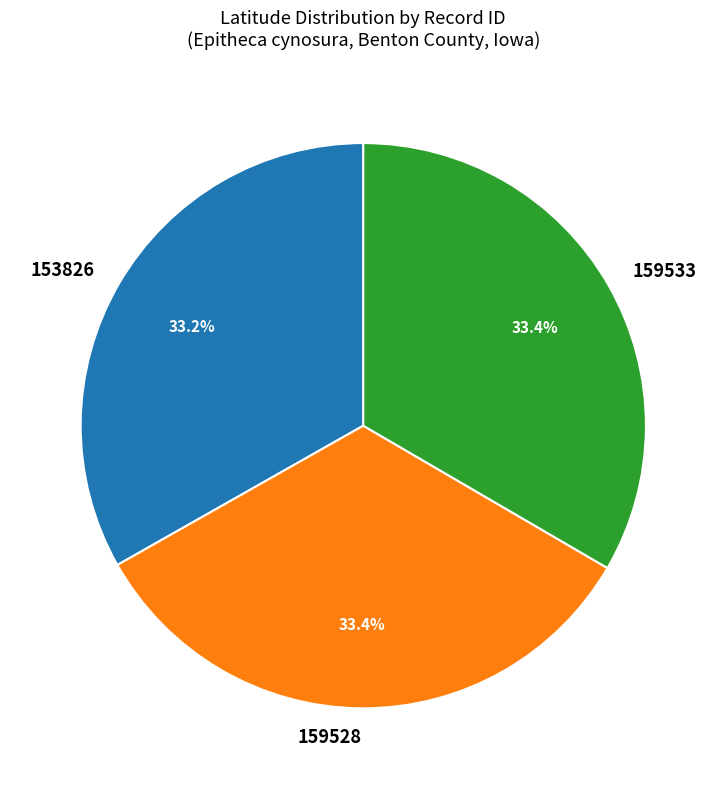

Approximately how many times larger is the value at 159528 compared to 153826?

1.0